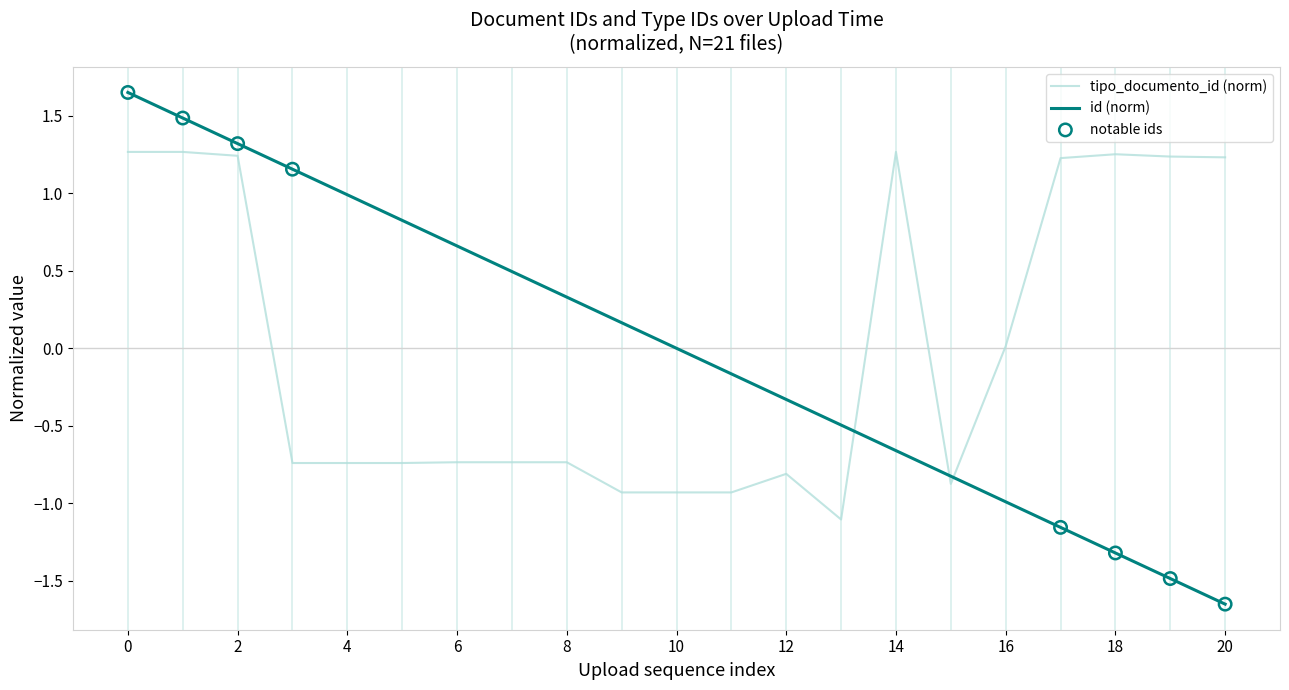

Which series has the widest spread of values?

id (norm)